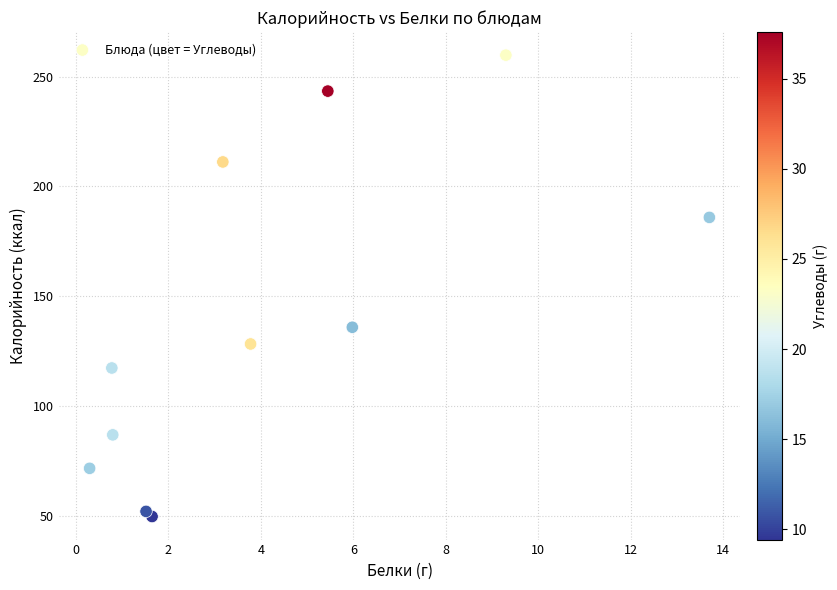

What is the average X value?

4.2